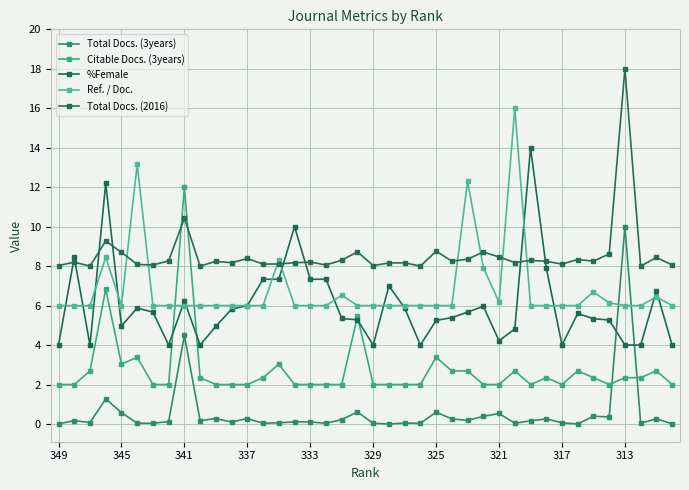

What is the average value of the Total Docs. (3years) series?

0.6